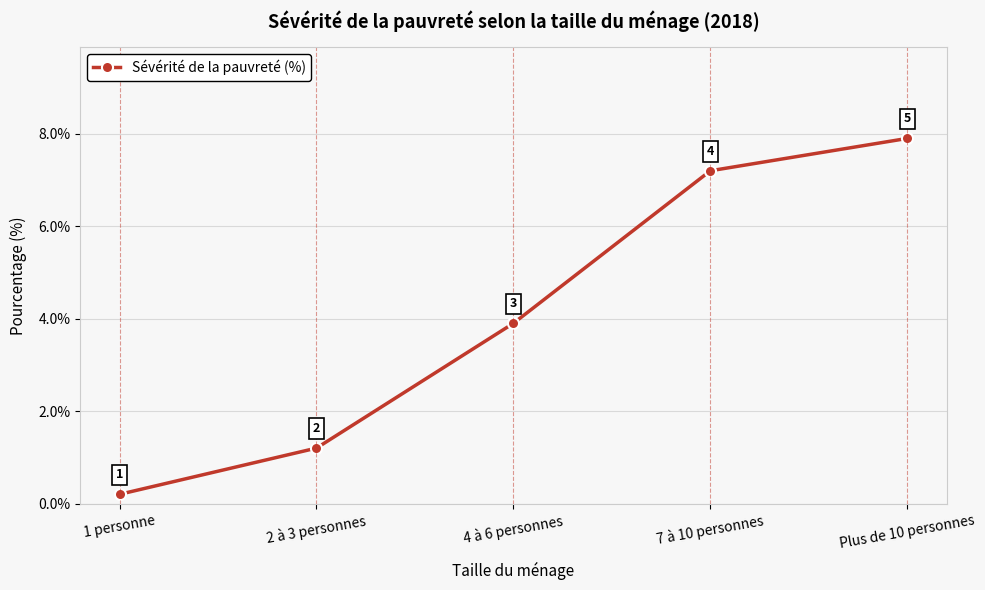

What is the maximum value shown in the chart?

7.9